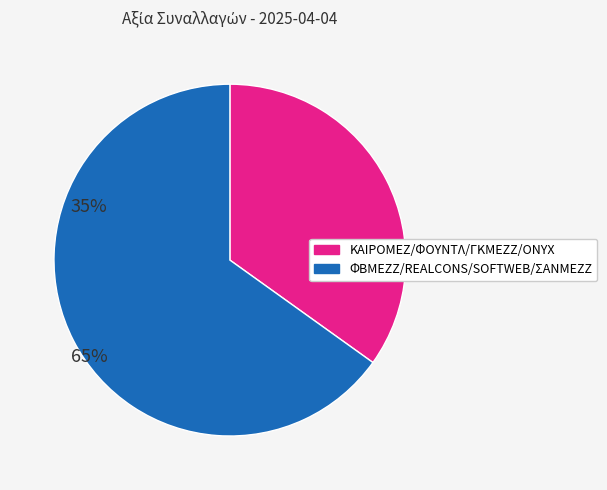

Is there a majority slice in this chart?

Yes